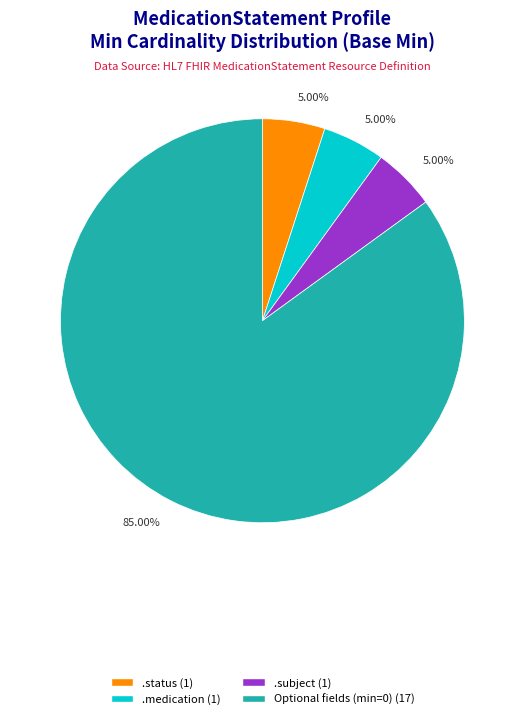

Is there a majority slice in this chart?

Yes